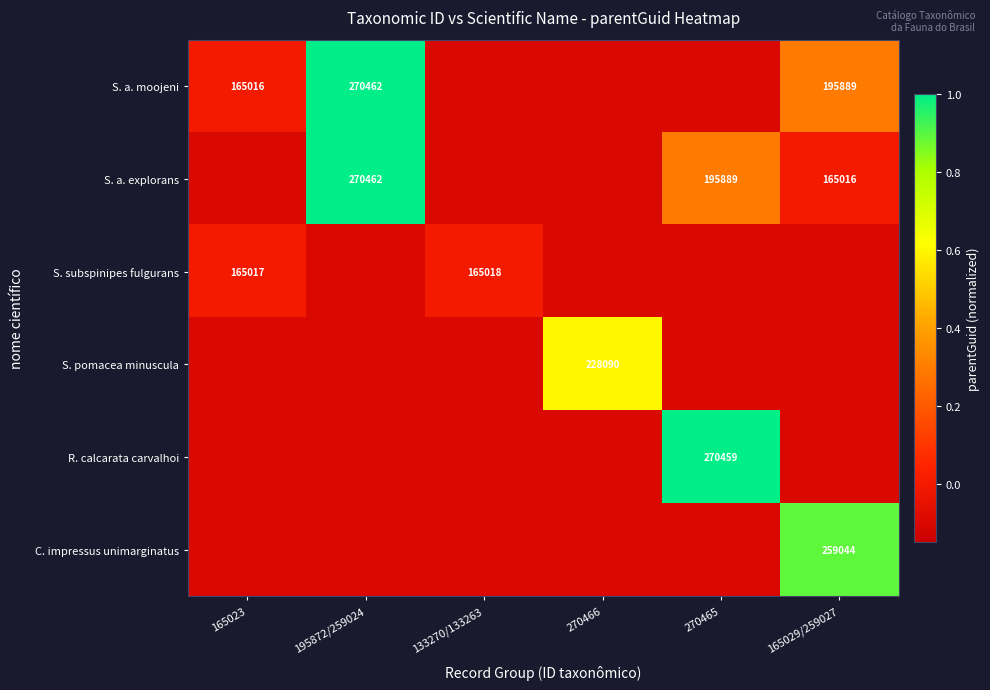

The value of S. subspinipes fulgurans at 165023 is 39107.1. True or false?

False